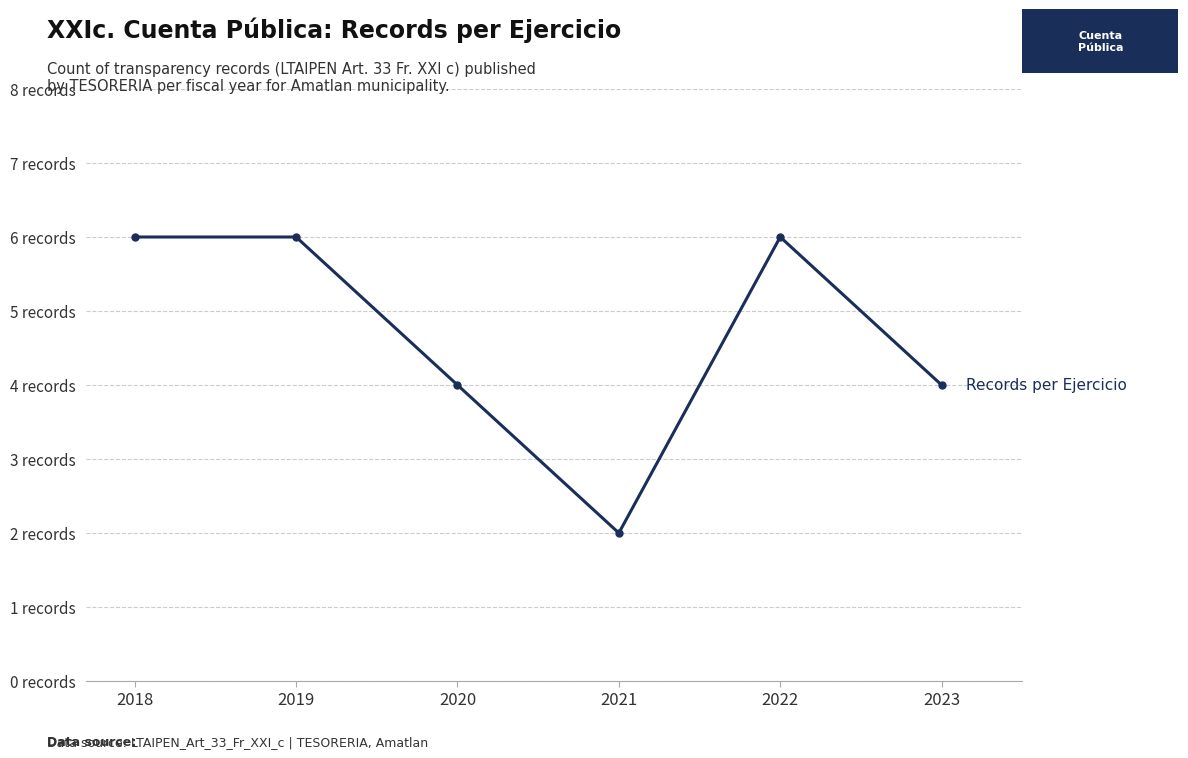

Is this an area chart (filled region under the line)?

No